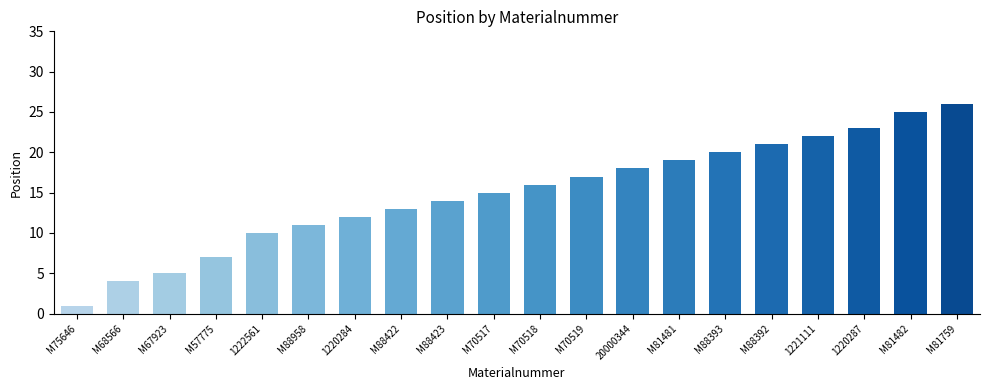

What is the difference between the maximum and minimum values?

25